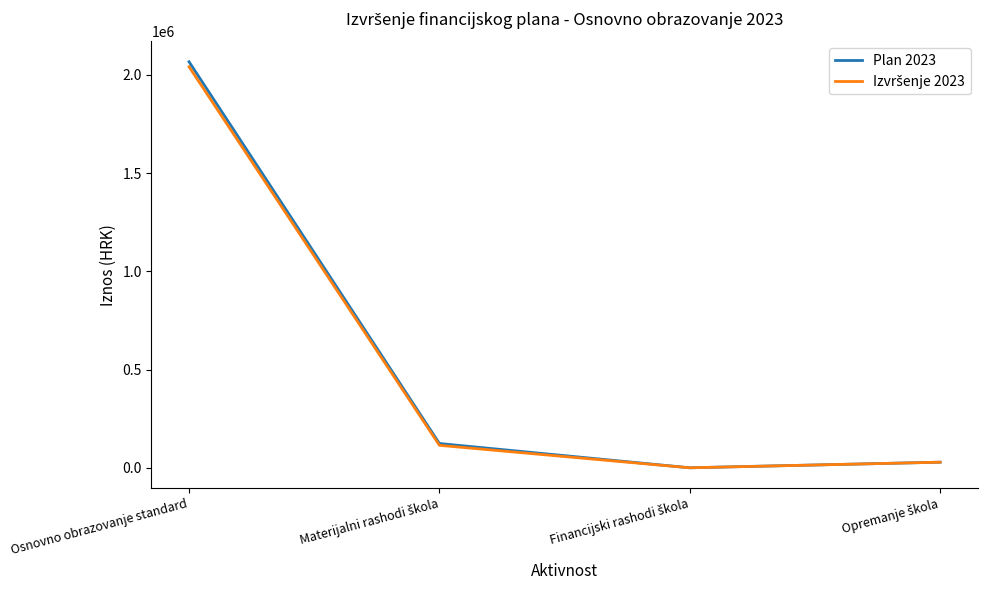

True or false: Plan 2023 has more than 0 interior local peaks.

False